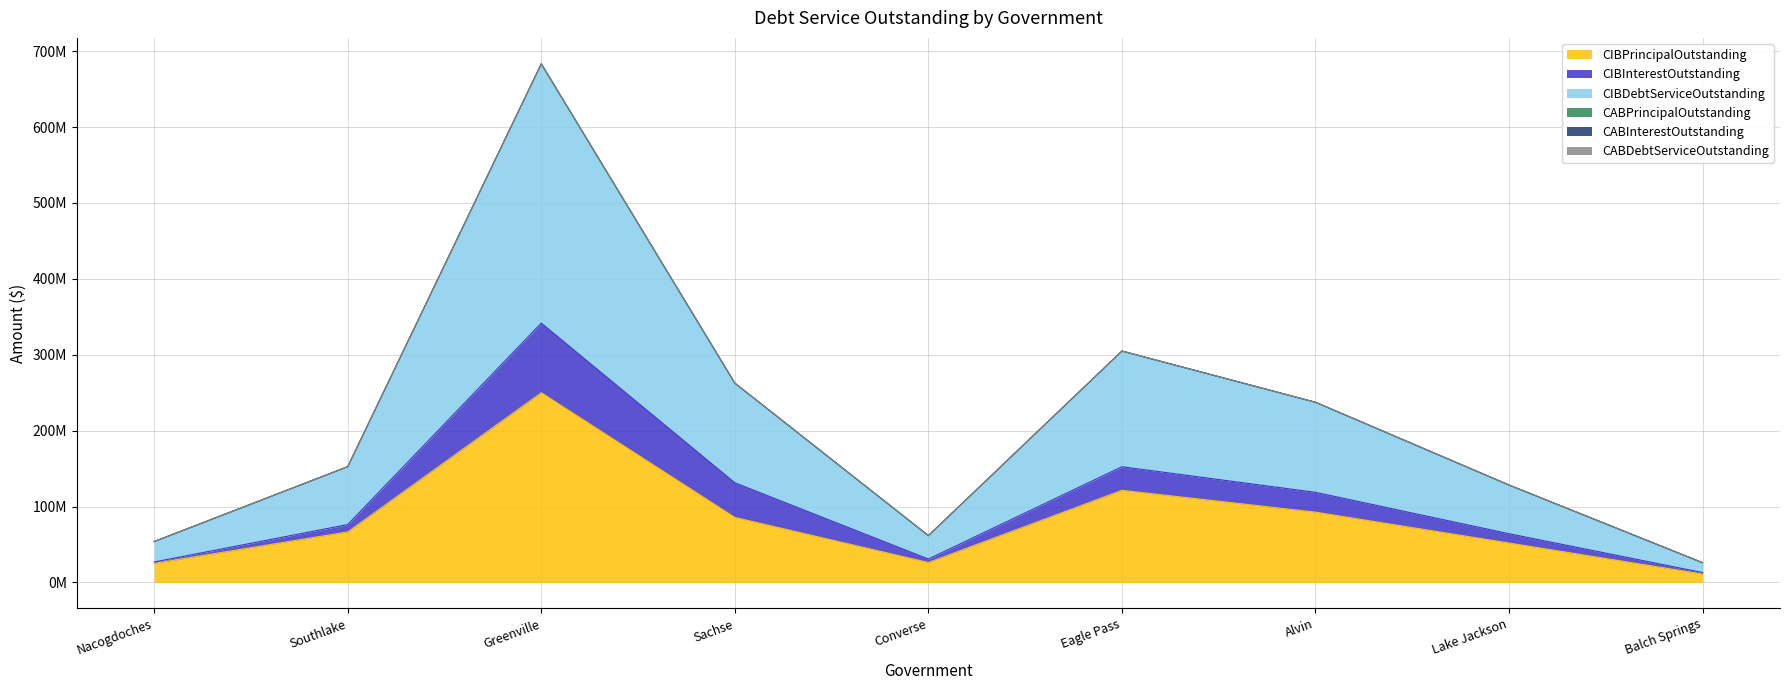

Rank the series at Alvin from highest to lowest value.

CIBDebtServiceOutstanding, CIBPrincipalOutstanding, CIBInterestOutstanding, CABPrincipalOutstanding, CABInterestOutstanding, CABDebtServiceOutstanding